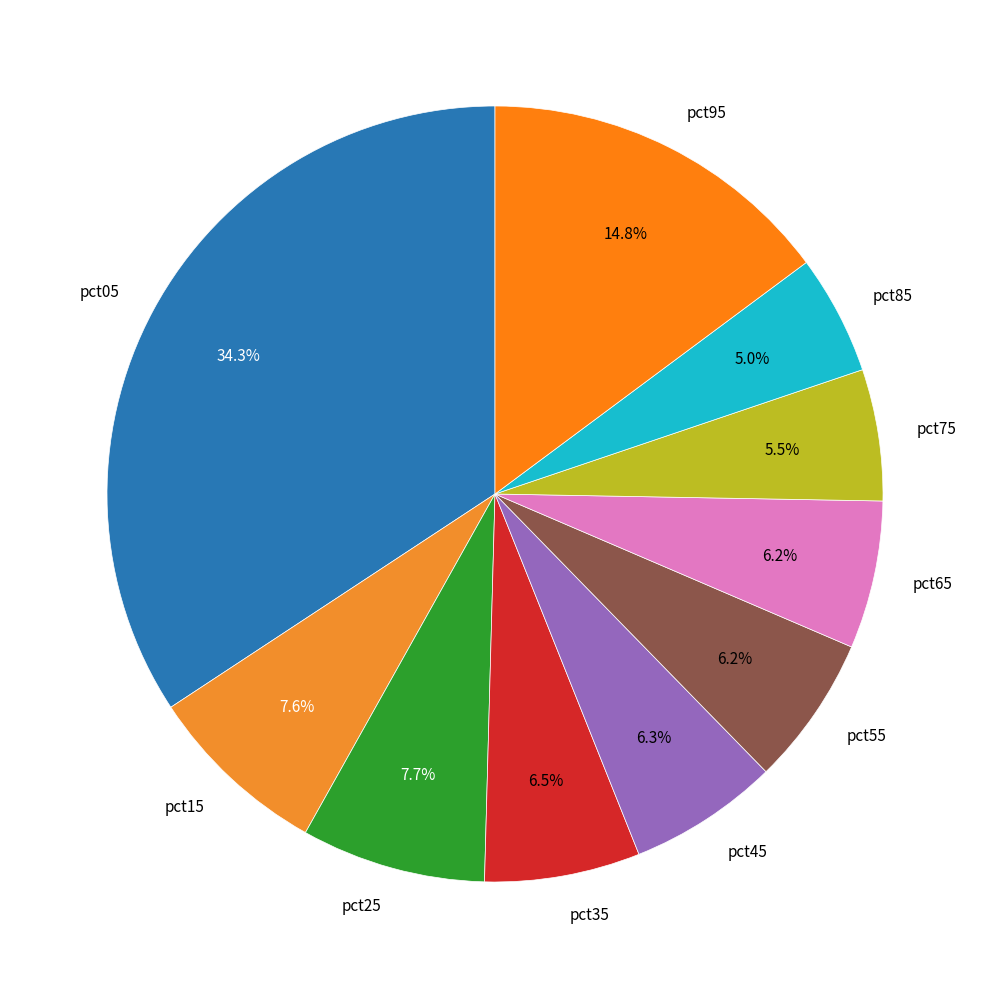

What percentage is the pct65 slice, to the nearest percent?

6%